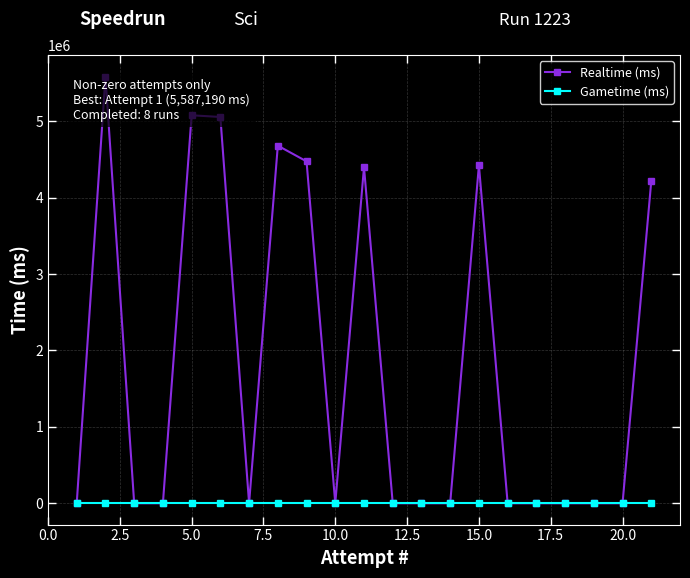

At how many categories does at least one series exceed 4969820?

3